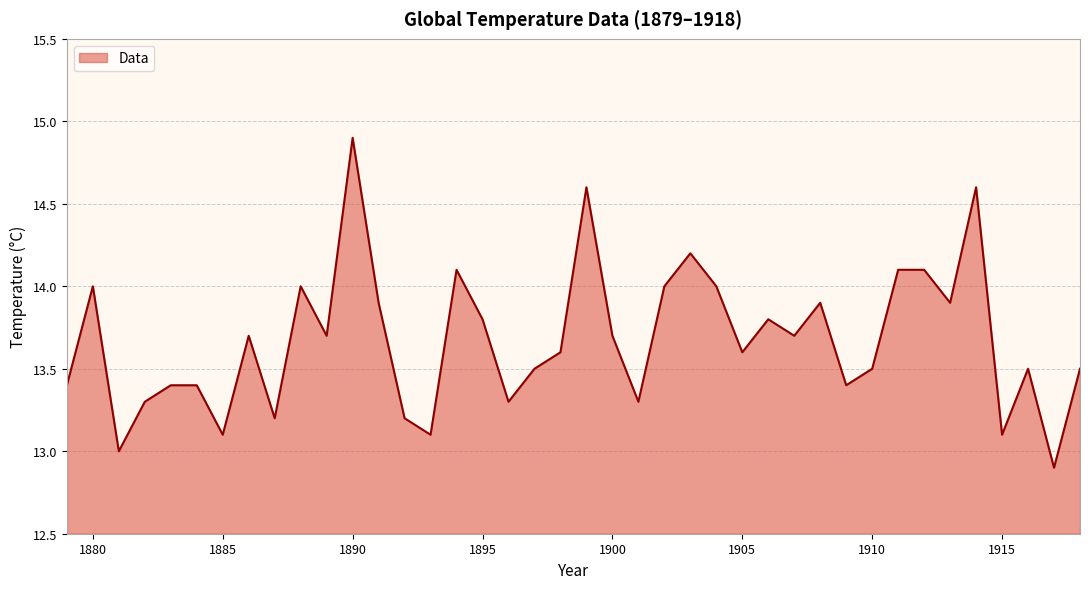

What is the difference between the maximum and minimum values?

2.0